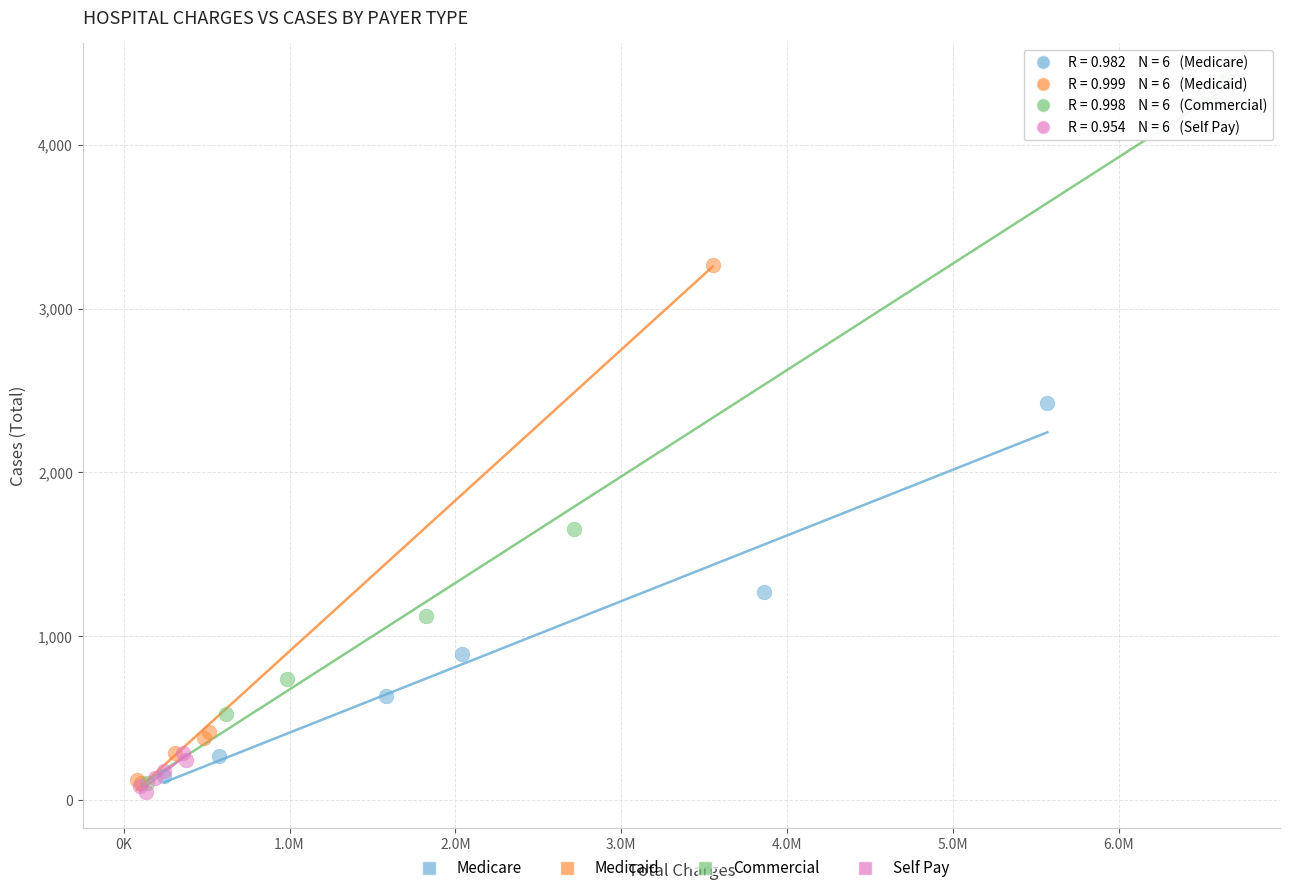

Which series contains the highest Y value?

Commercial